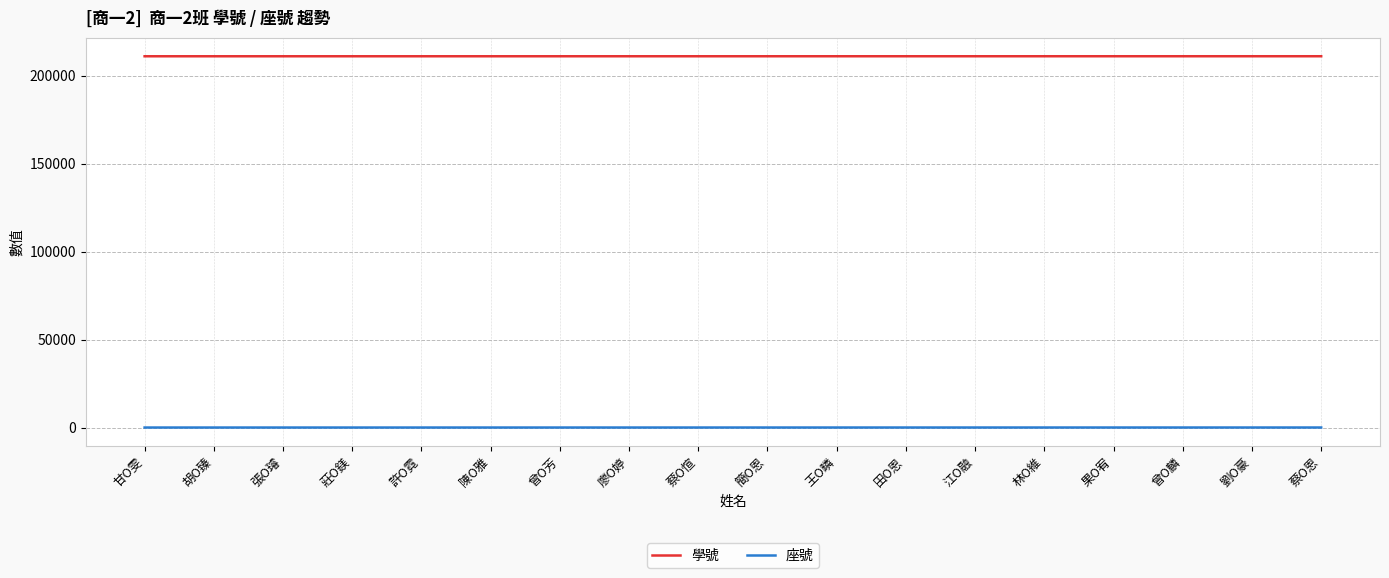

True or false: 座號 and 學號 cross at least once.

False